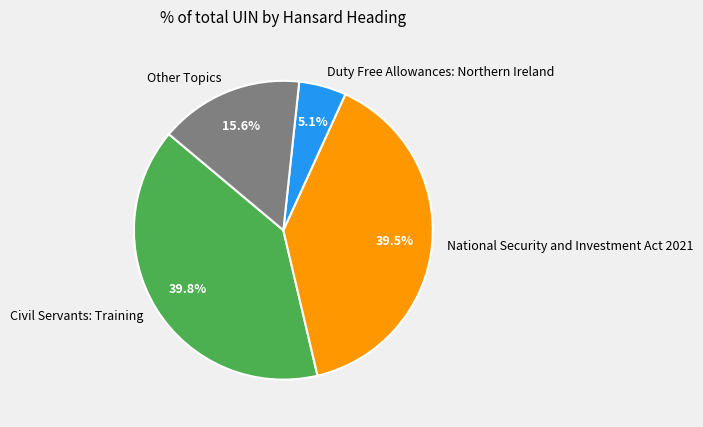

Combined, what portion of the pie is Civil Servants: Training and National Security and Investment Act 2021?

79.3%